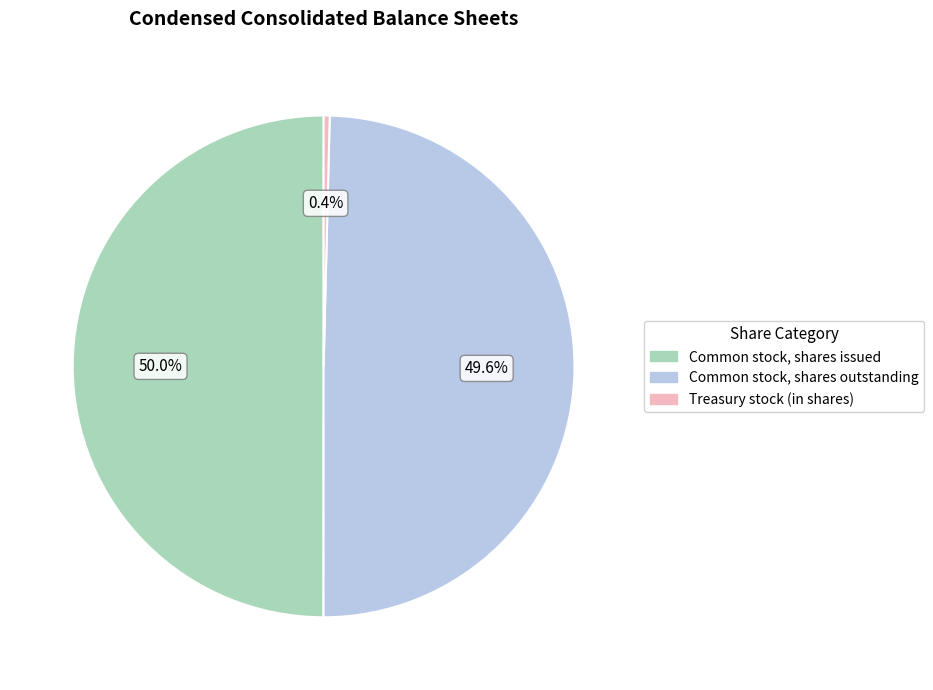

Approximately how many times larger is the value at Common stock, shares issued compared to Treasury stock (in shares)?

128.6